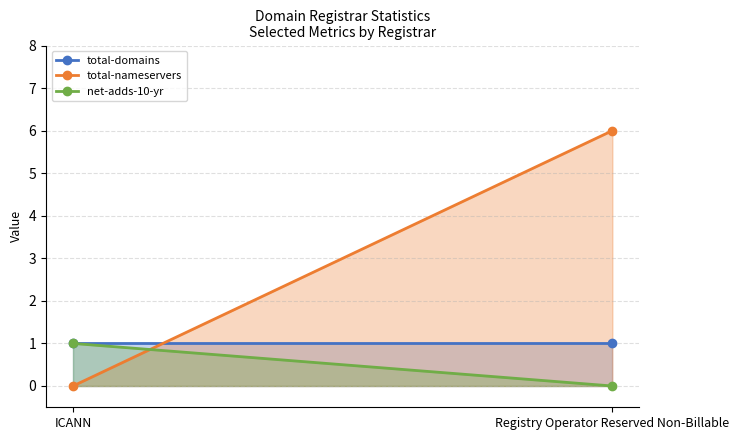

List the series in order of their peak value, lowest first.

total-domains, net-adds-10-yr, total-nameservers